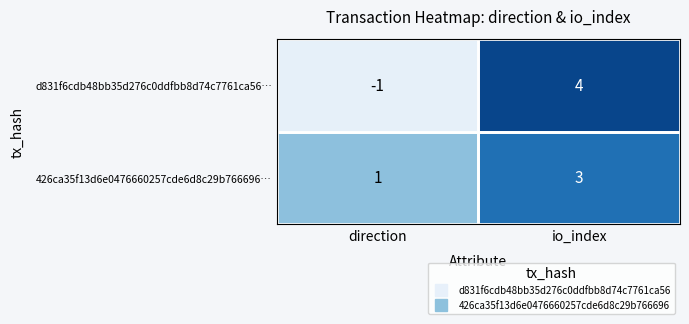

Which series has the largest range (max minus min)?

d831f6cdb48bb35d276c0ddfbb8d74c7761ca56…